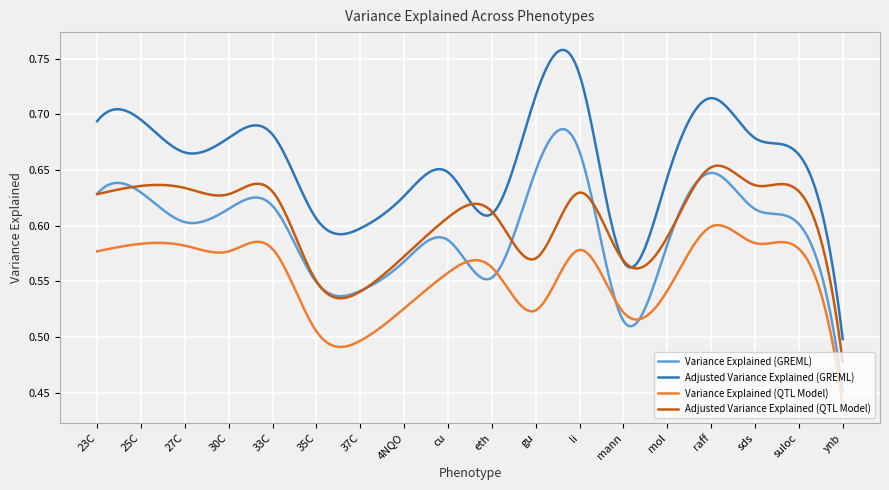

Rank the series by their maximum value, from lowest to highest.

Variance Explained (QTL Model), Adjusted Variance Explained (QTL Model), Variance Explained (GREML), Adjusted Variance Explained (GREML)